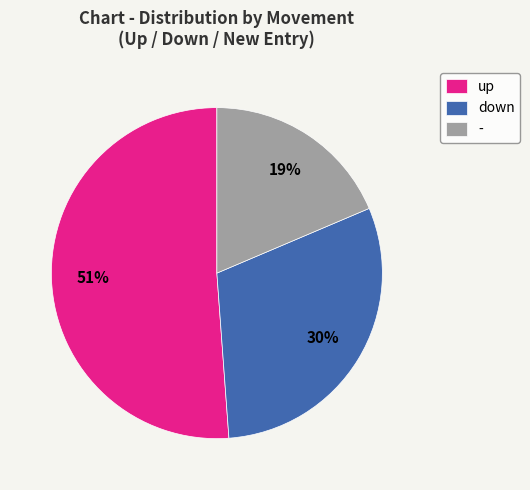

What is the ratio of the value at up to the value at down?

1.7